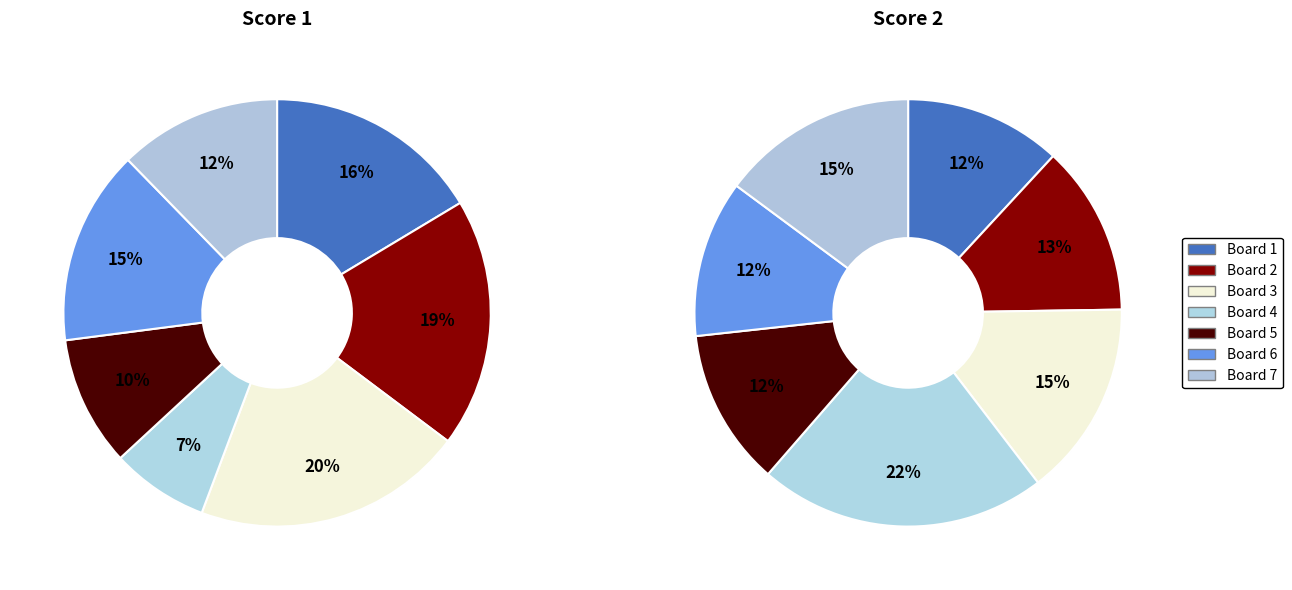

How many segments does this pie chart have?

7